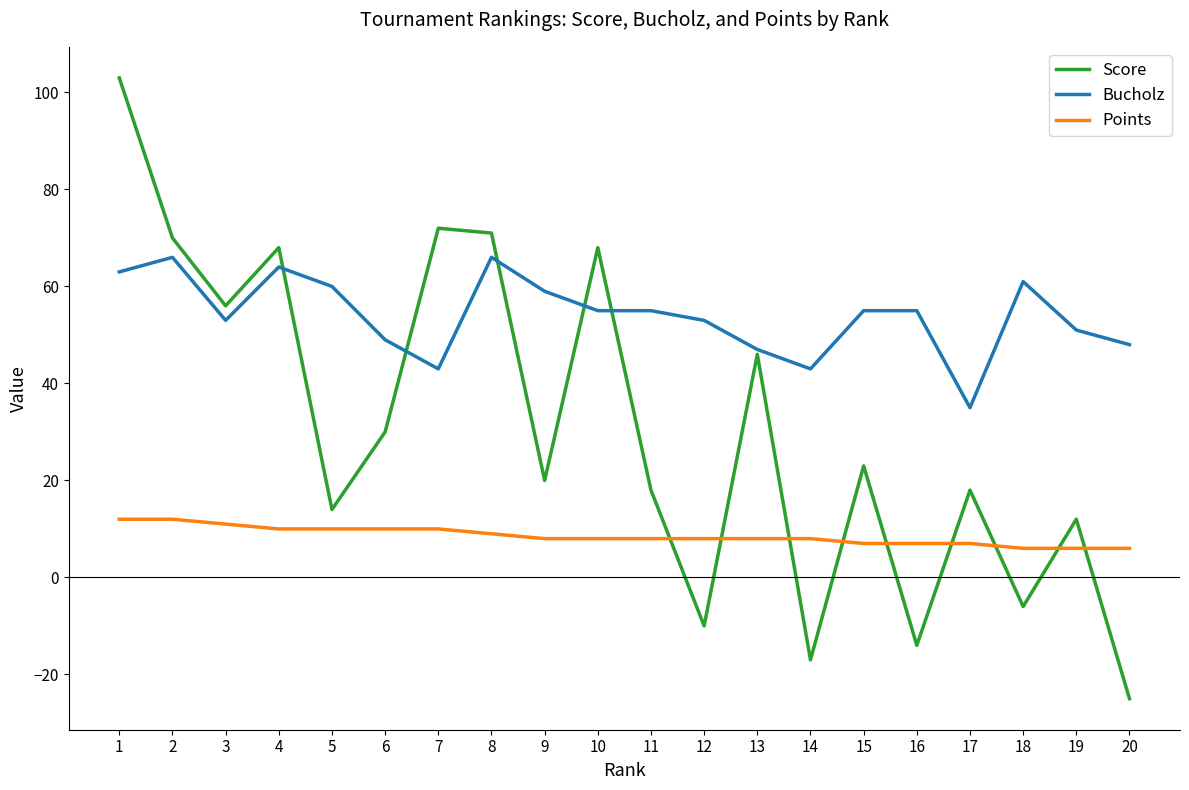

What is the sum of all Points values?

171